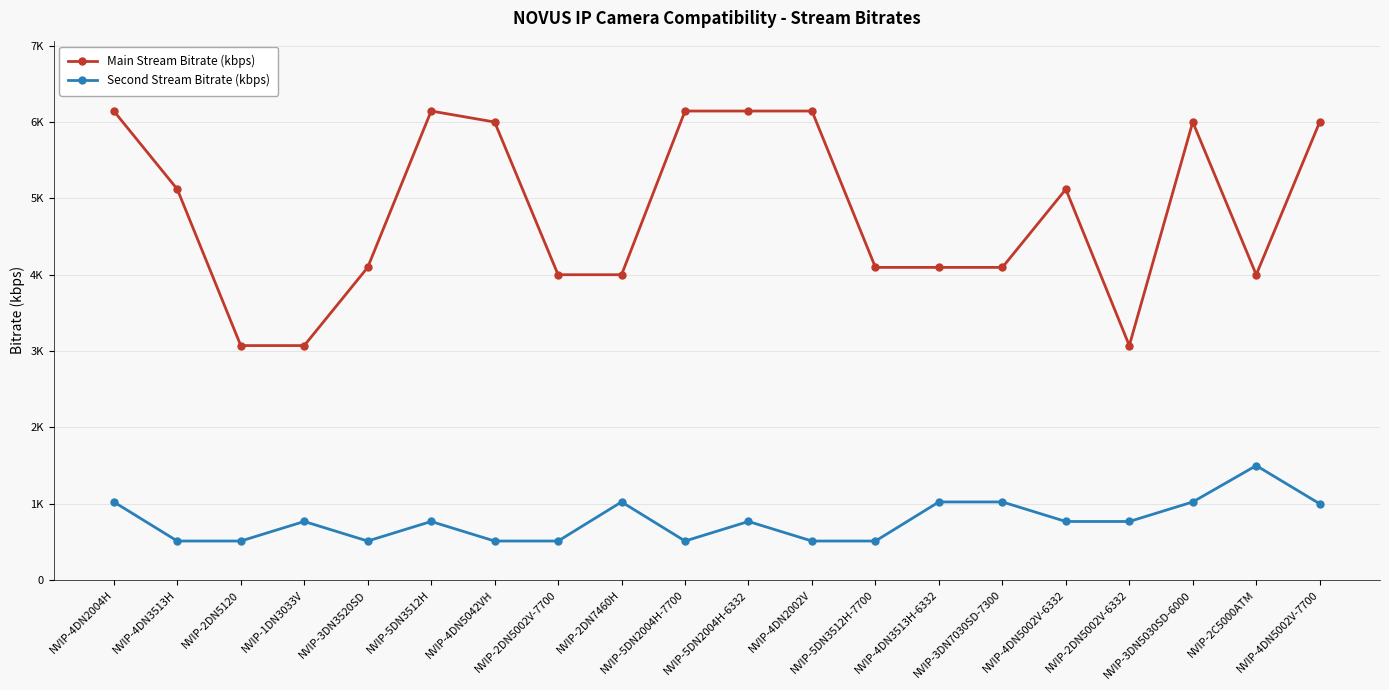

What are all the series names shown in the legend?

Main Stream Bitrate (kbps), Second Stream Bitrate (kbps)